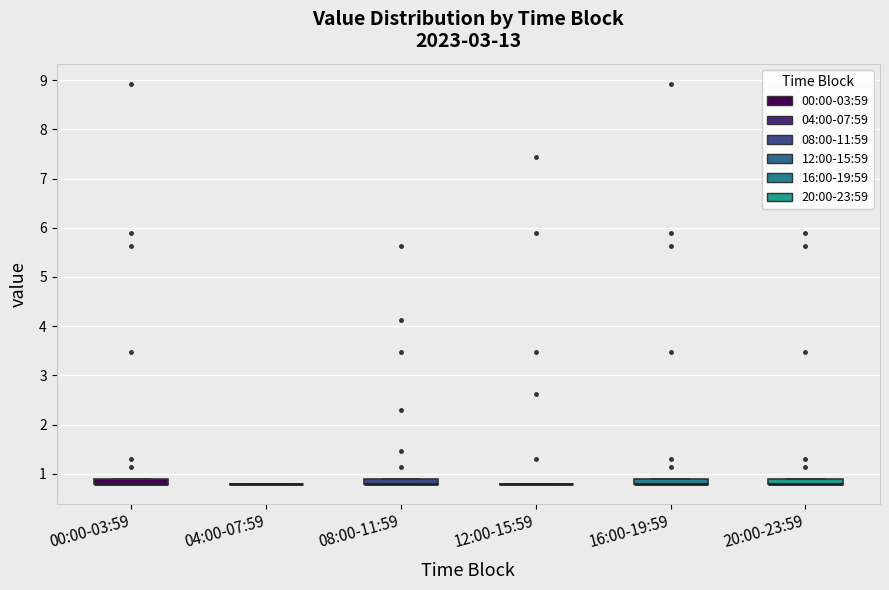

Where is the upper edge of the box for 16:00-19:59 on the y-axis? The values are not printed on the chart, so give them approximately, as read against the axis.

0.9